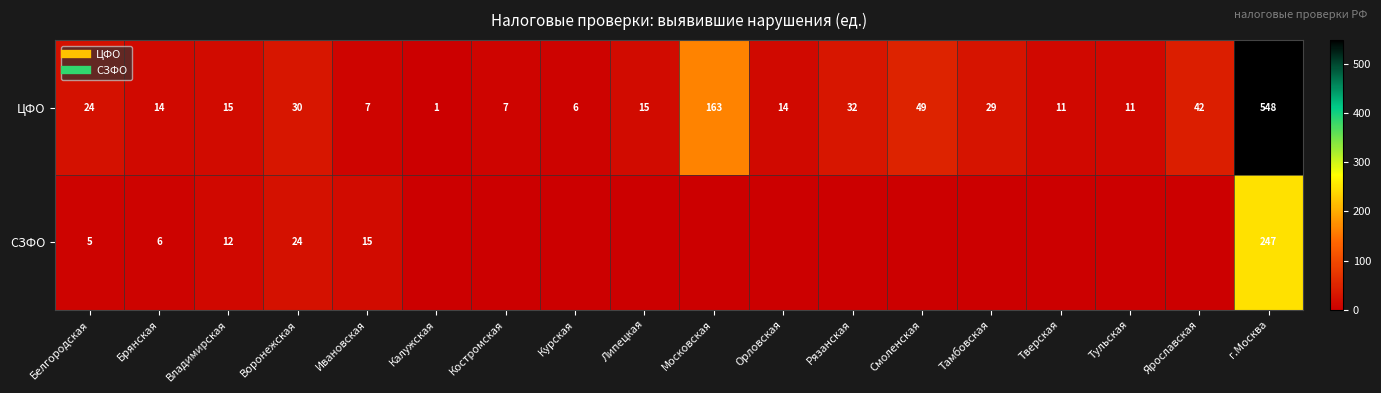

Which series changed the most between Курская and Тверская?

ЦФО